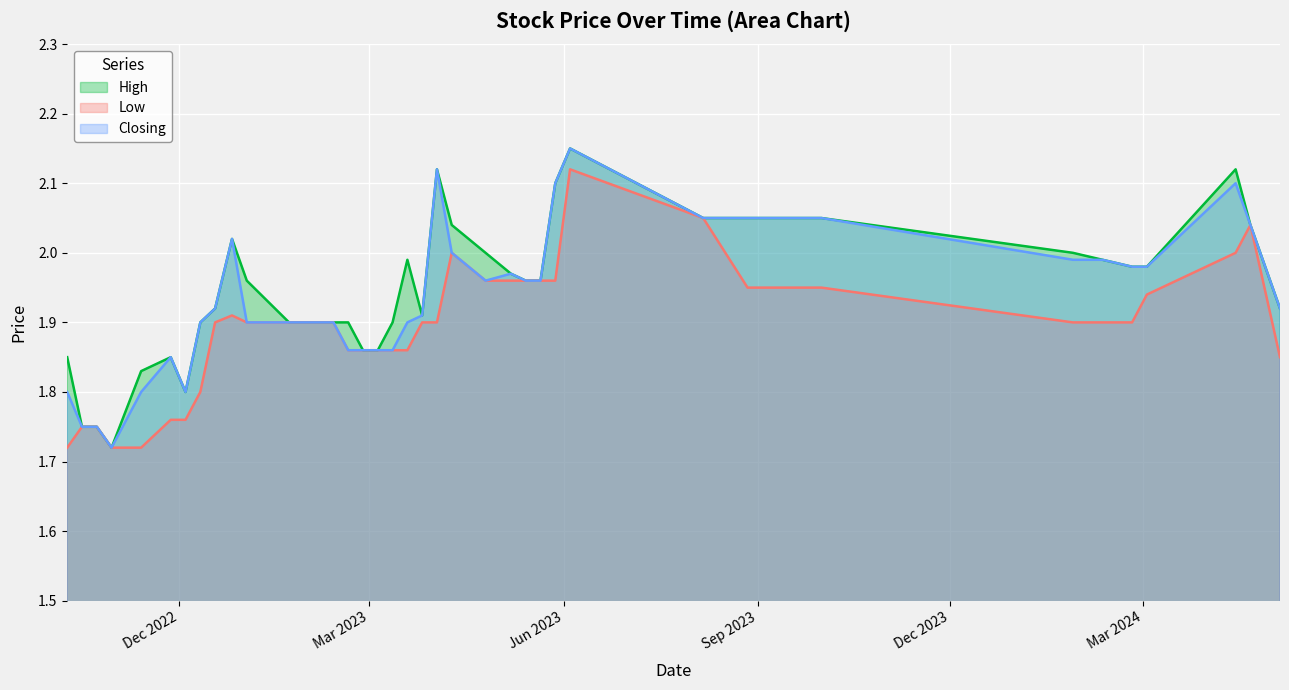

True or false: Closing and Low intersect in this chart.

False